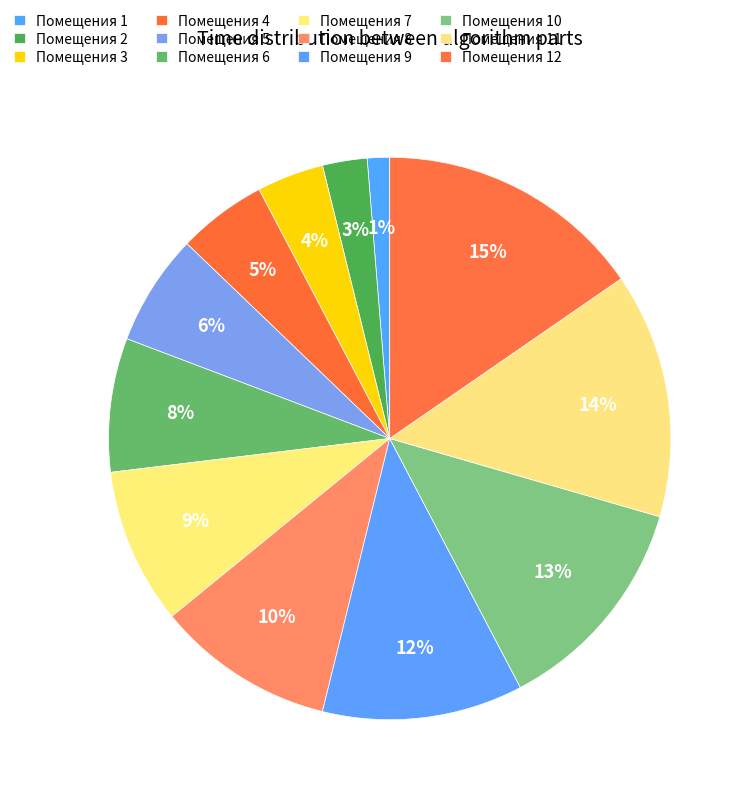

Count the number of slices in the pie.

12